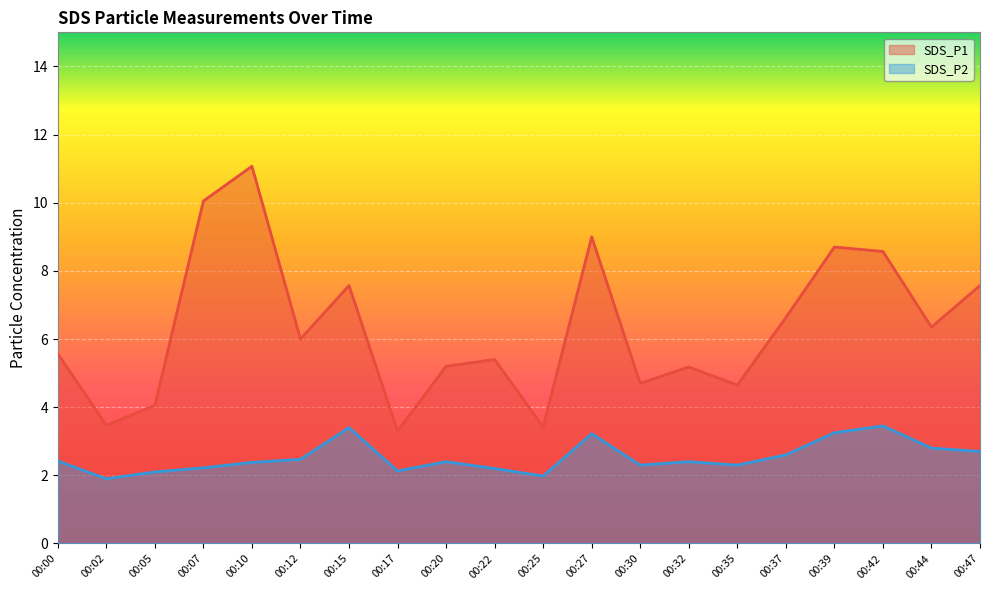

Reading left to right, list all the values displayed in this chart.

SDS_P1: 5.6	3.5	4.0	10.1	11.1	6.0	7.6	3.3	5.2	5.4	3.4	9.0	4.7	5.2	4.7	6.6	8.7	8.6	6.3	7.6
SDS_P2: 2.4	1.9	2.1	2.2	2.4	2.5	3.4	2.1	2.4	2.2	2.0	3.2	2.3	2.4	2.3	2.6	3.2	3.5	2.8	2.7